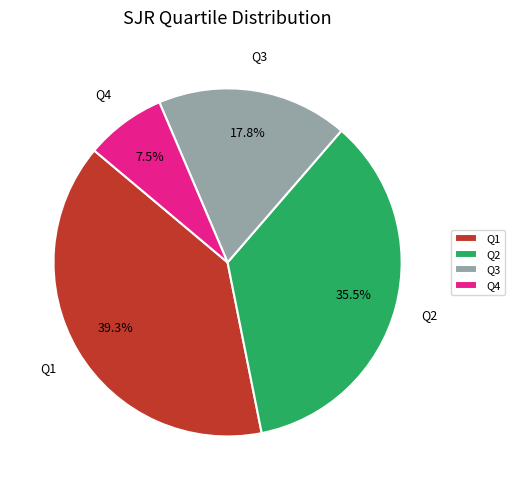

Does any single category account for the majority?

No